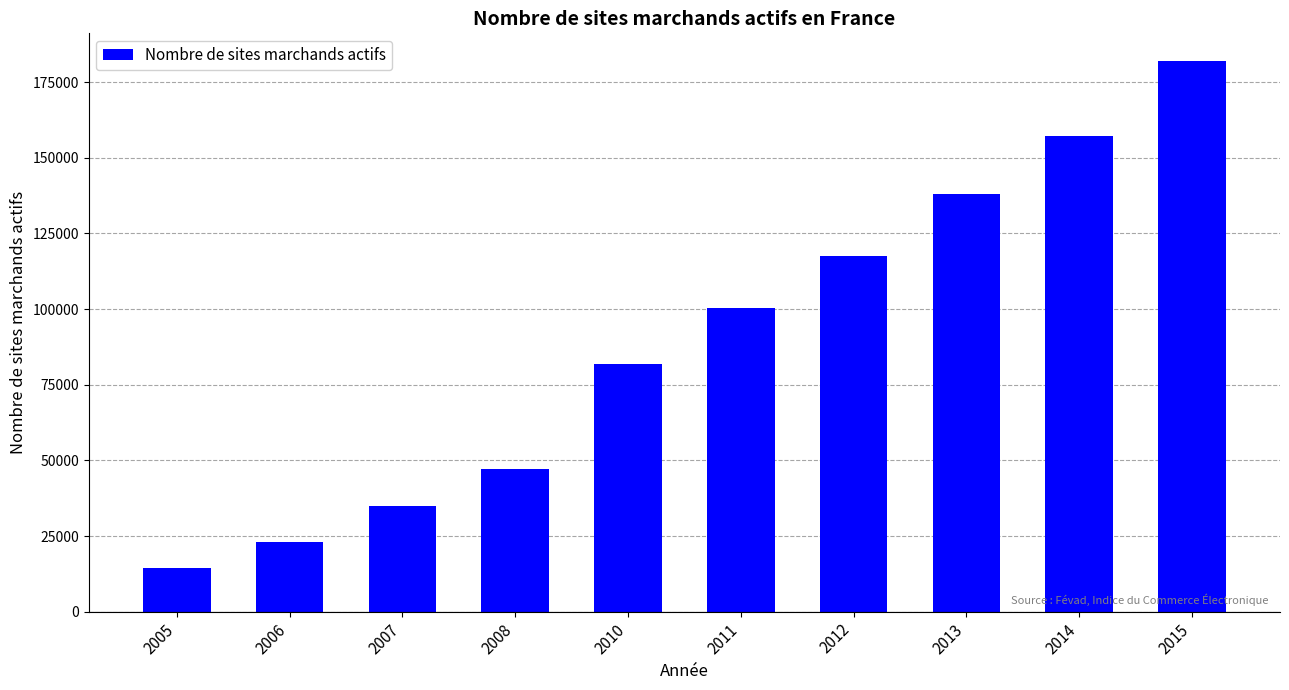

Is it true that the value at 2008 is 67225?

False